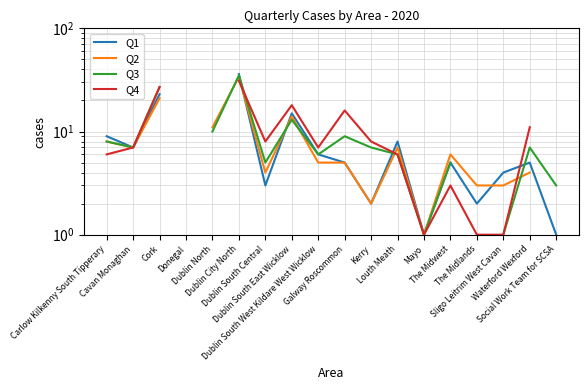

Does the chart have visible grid lines?

Yes